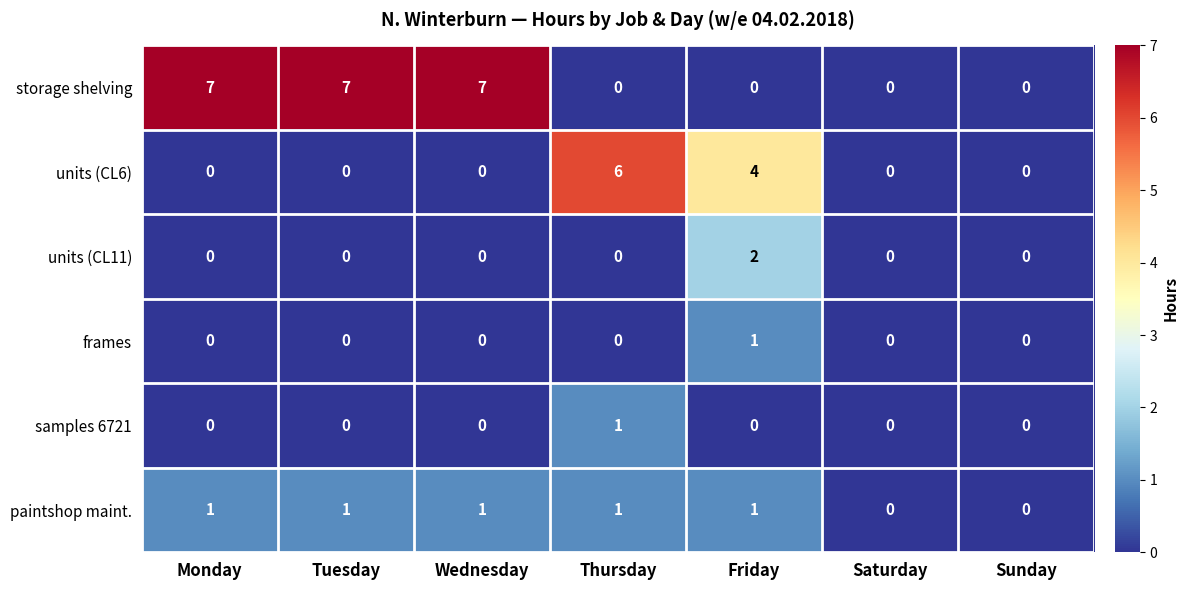

What is the maximum value shown in the chart?

7